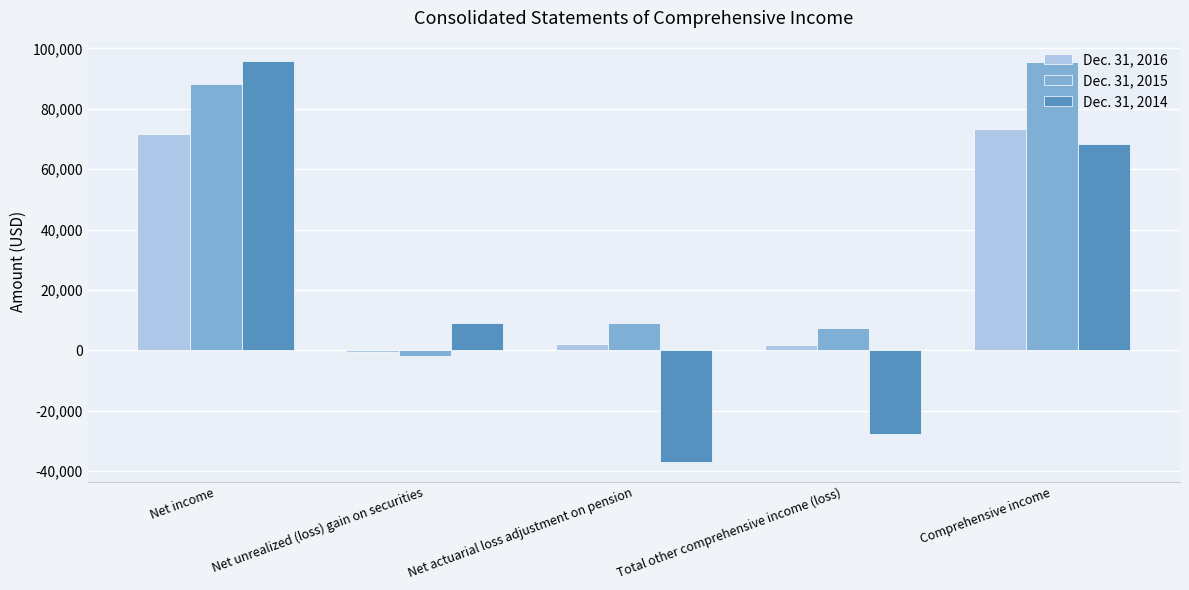

At which category is the sum across all series the highest?

Net income